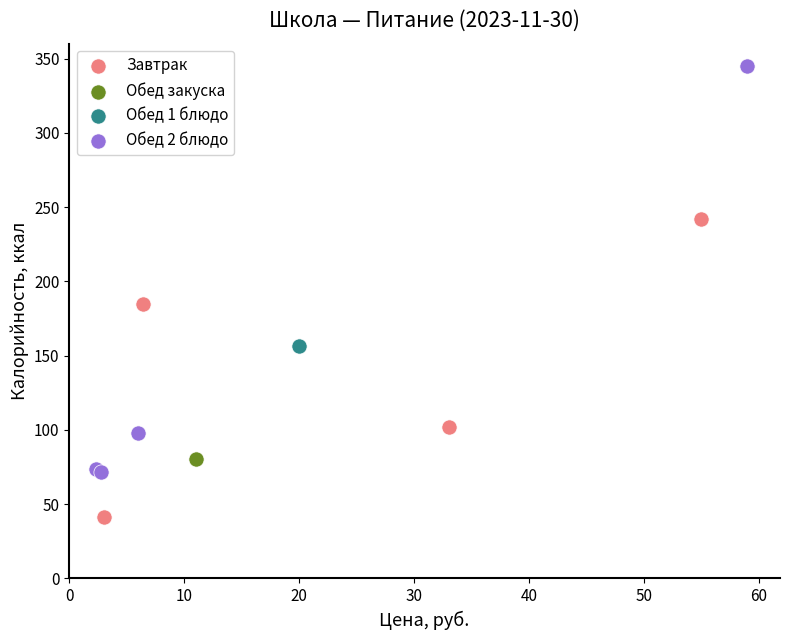

What are all the series names shown in the legend?

Завтрак, Обед закуска, Обед 1 блюдо, Обед 2 блюдо